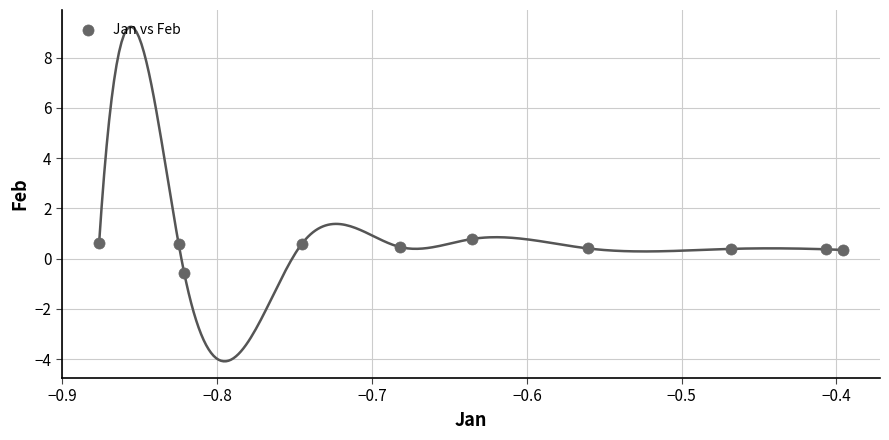

What is the average Y value?

0.4